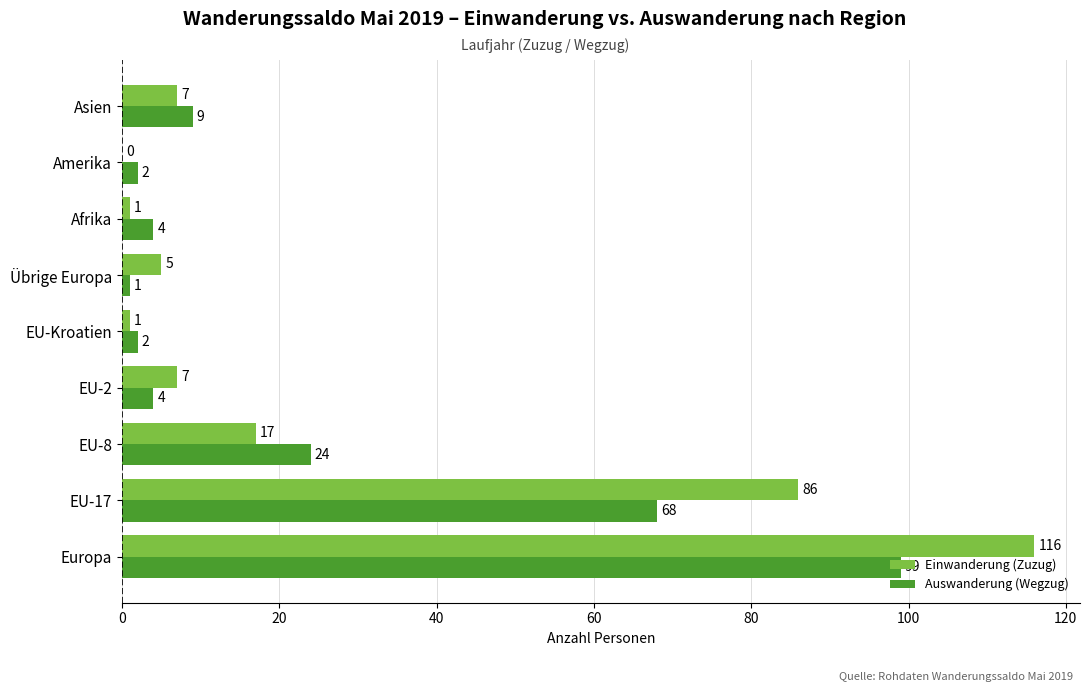

Which series has the largest total across all categories?

Einwanderung (Zuzug)